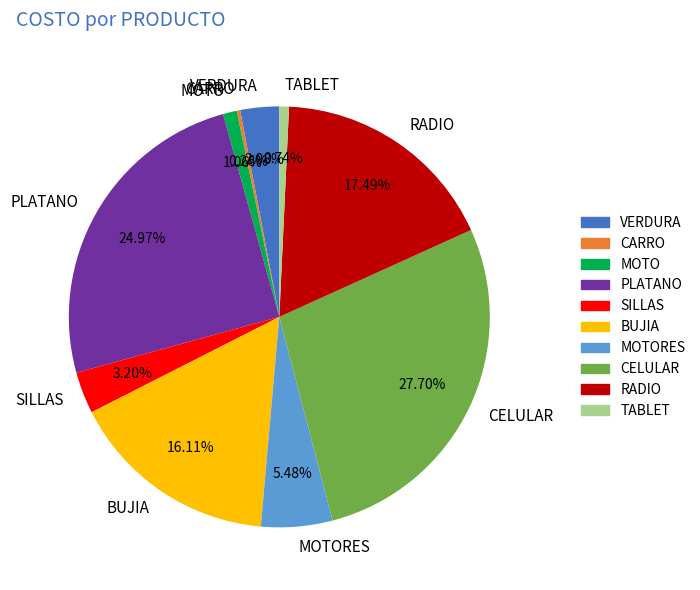

Which slice is the largest?

CELULAR